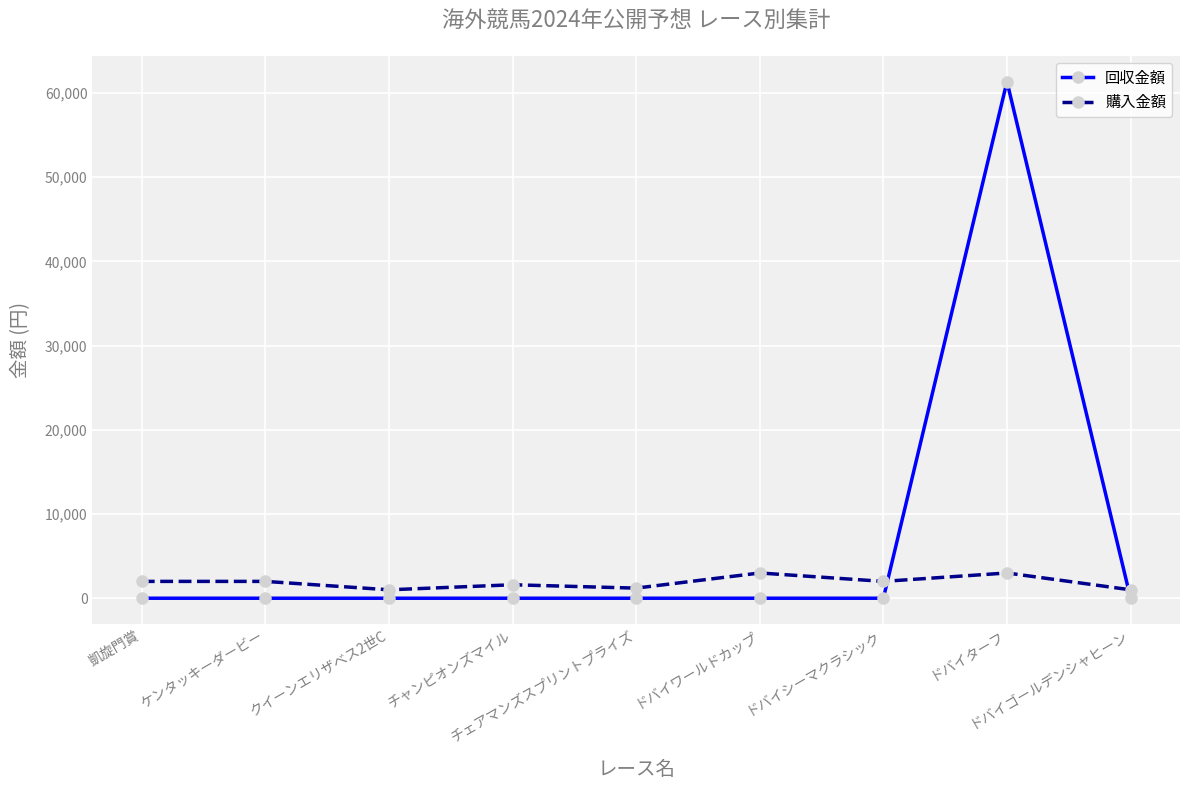

List the series in order of their overall mean, highest first.

回収金額, 購入金額